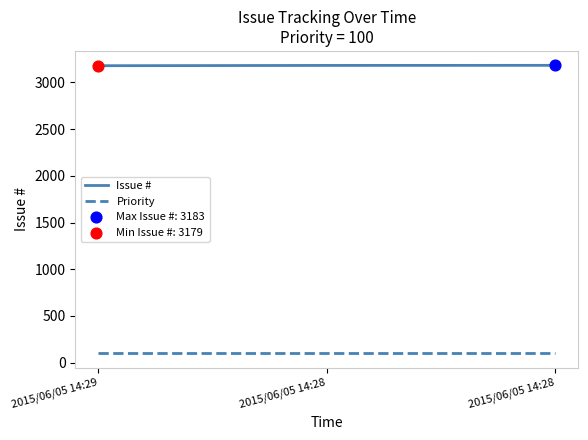

How many categories are shown in the chart?

3